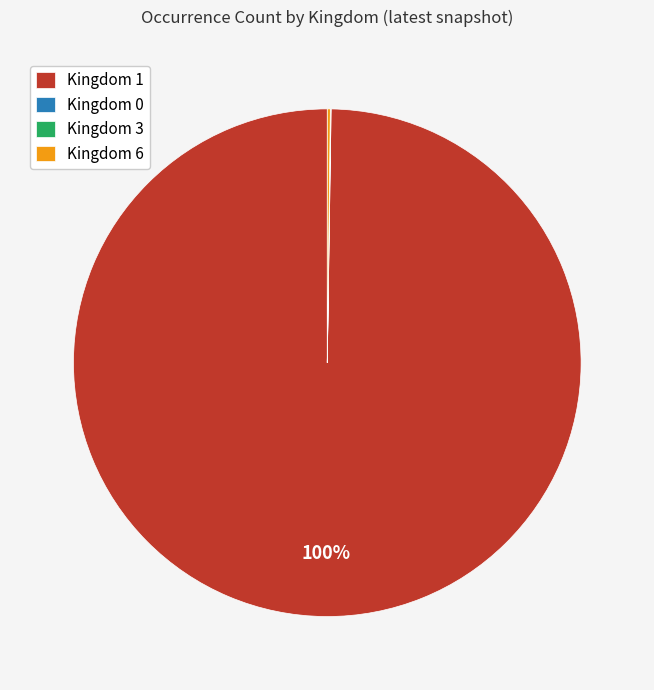

What is the largest slice in the pie chart?

Kingdom 1